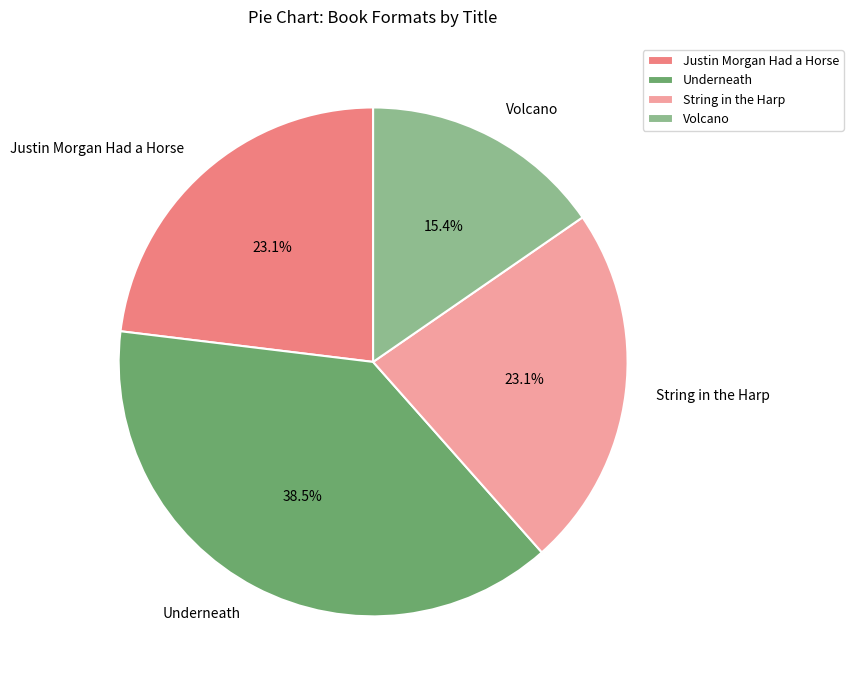

The Volcano slice represents 15% of the pie. True or false?

True